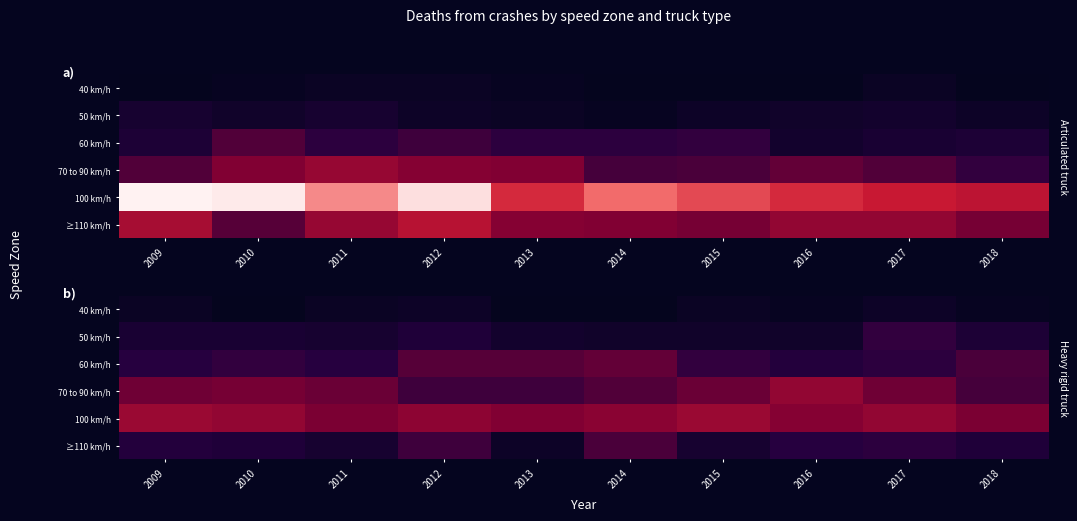

At which label does 50 km/h first exceed 7?

2012